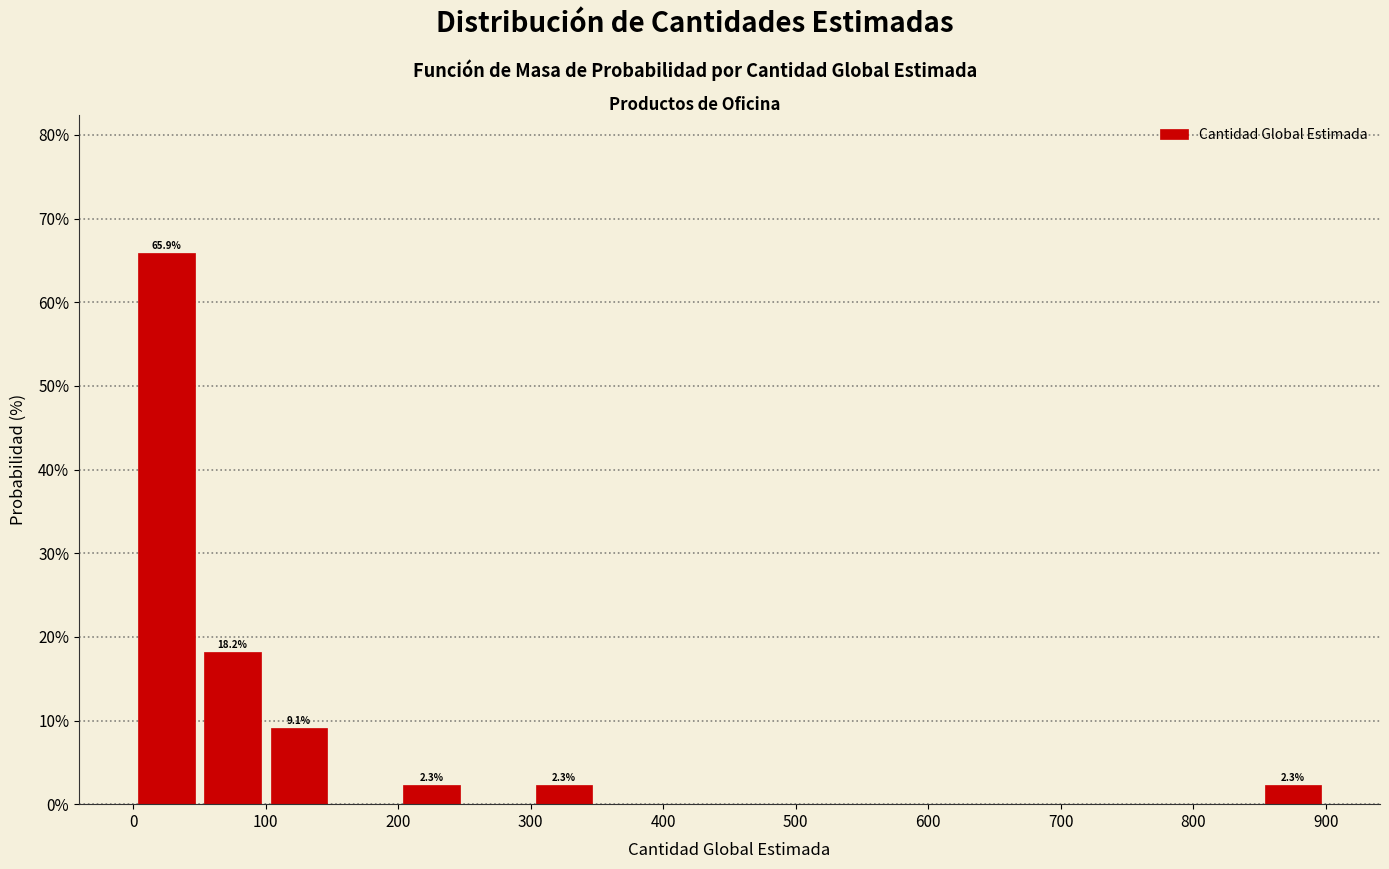

Over which range of the x-axis is the bar tallest?

0 to 50